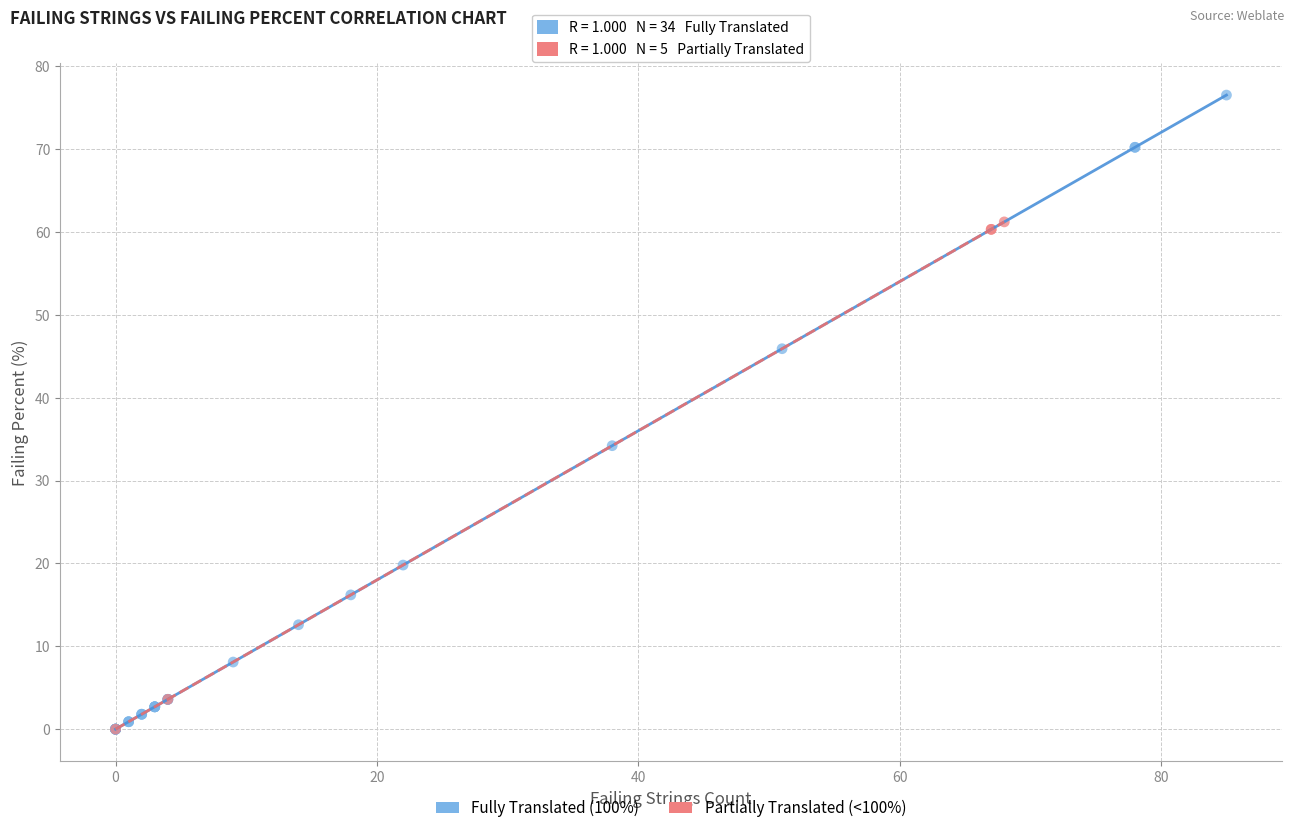

What are all the series names shown in the legend?

Fully Translated (100%), Partially Translated (<100%)